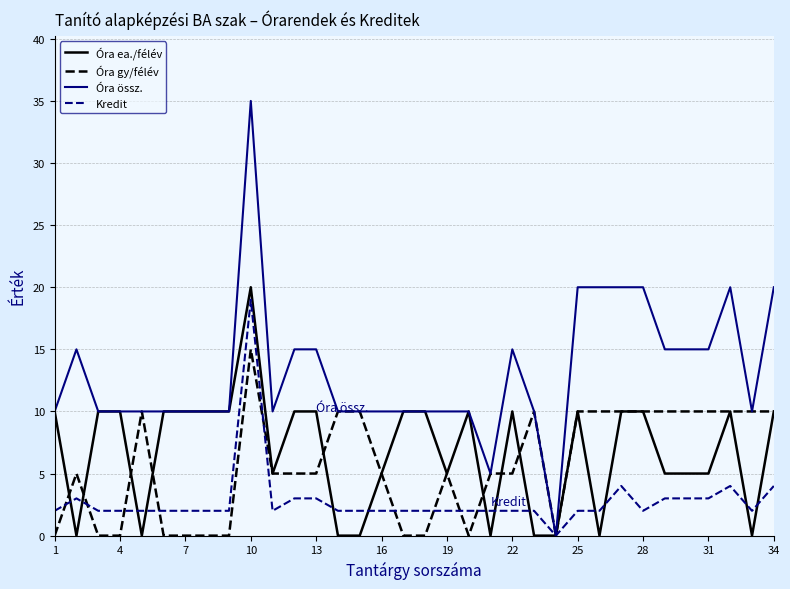

Which series has the largest range (max minus min)?

Óra össz.